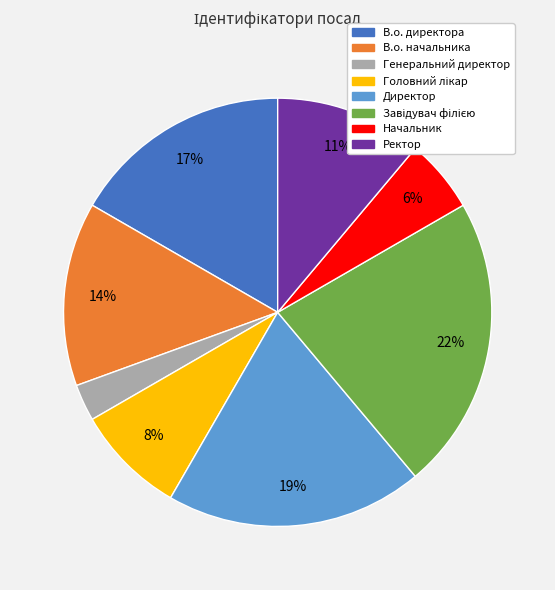

To the nearest percent, what is the difference between the largest and smallest slice percentages?

19%